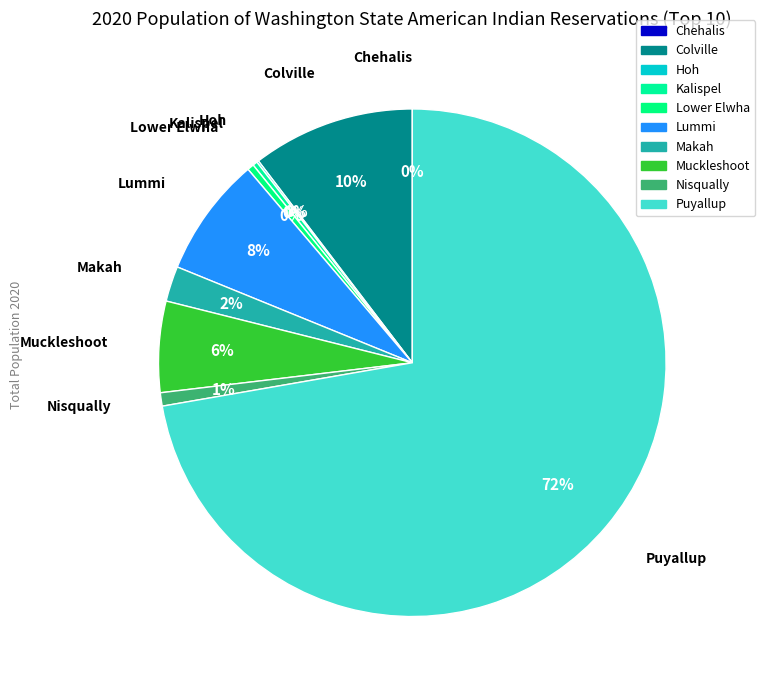

Which has a higher value, Nisqually or Chehalis?

Nisqually